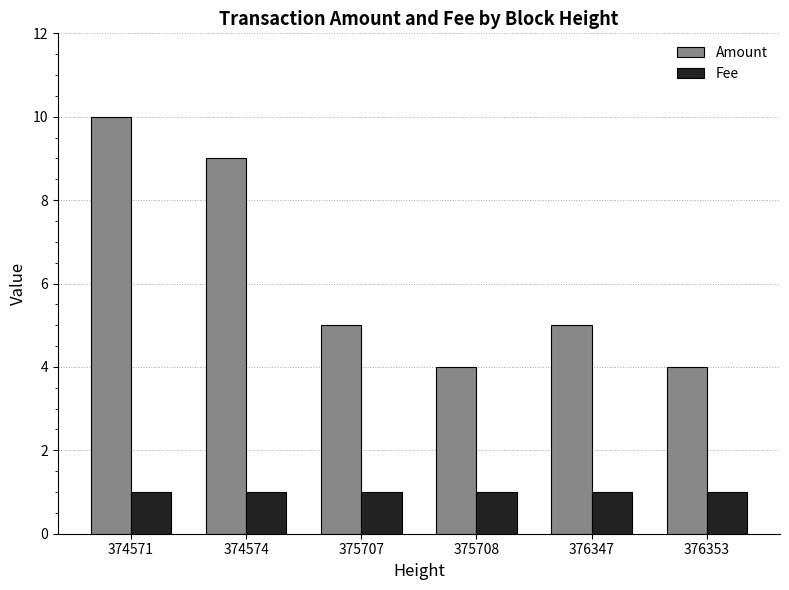

Count the number of data series in this chart.

2